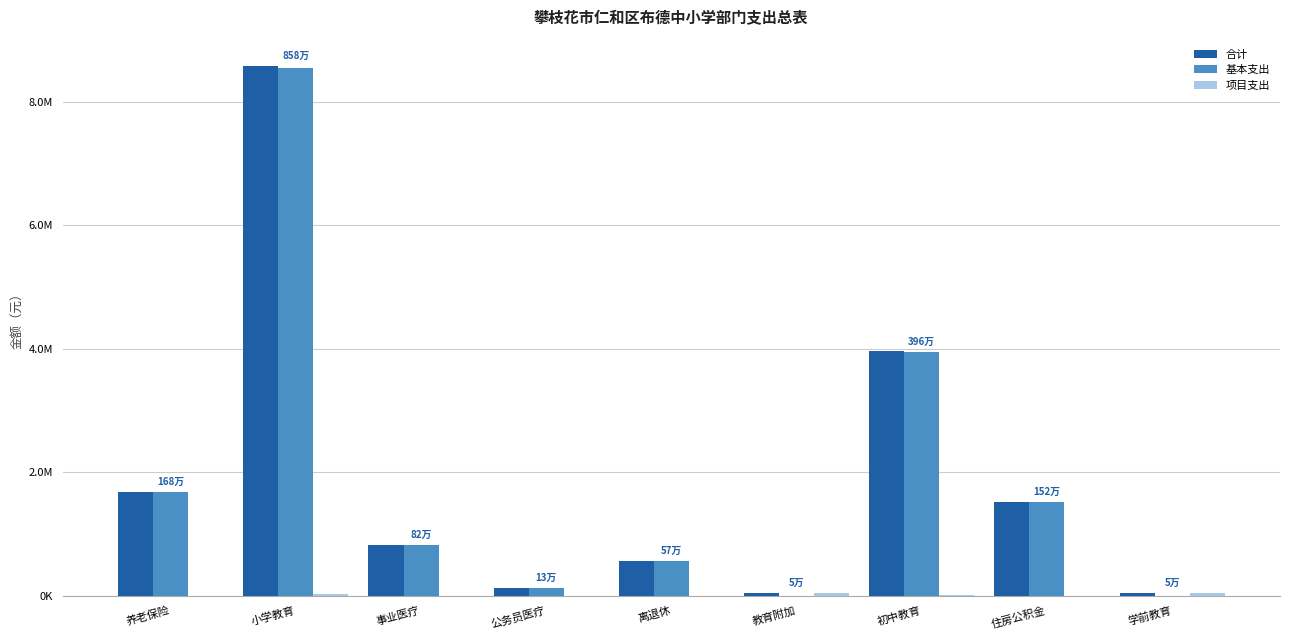

Are the bars horizontal?

No